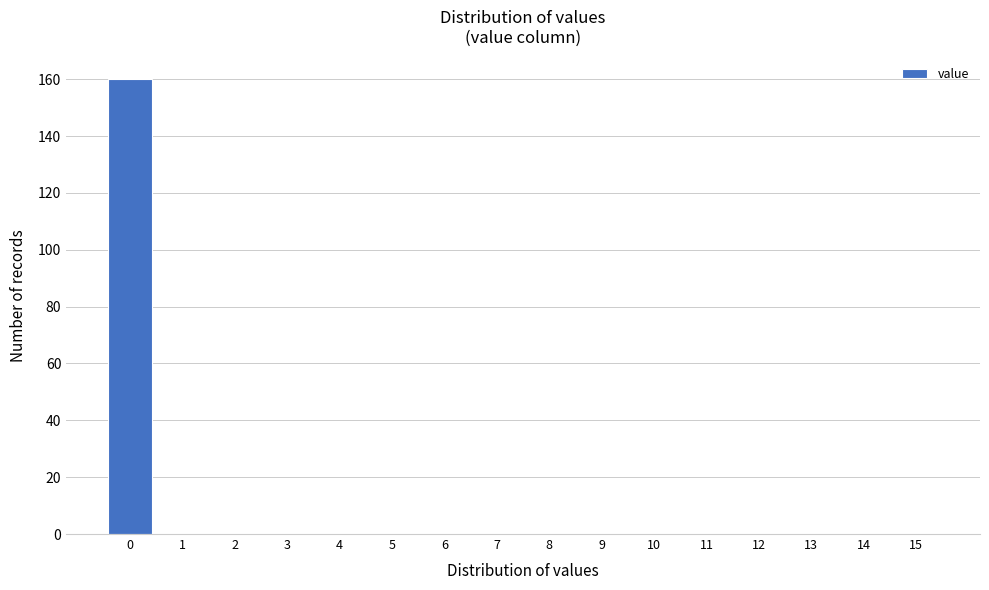

Reading left to right, transcribe all the data shown in this chart.

0=160	1=0	2=0	3=0	4=0	5=0	6=0	7=0	8=0	9=0	10=0	11=0	12=0	13=0	14=0	15=0